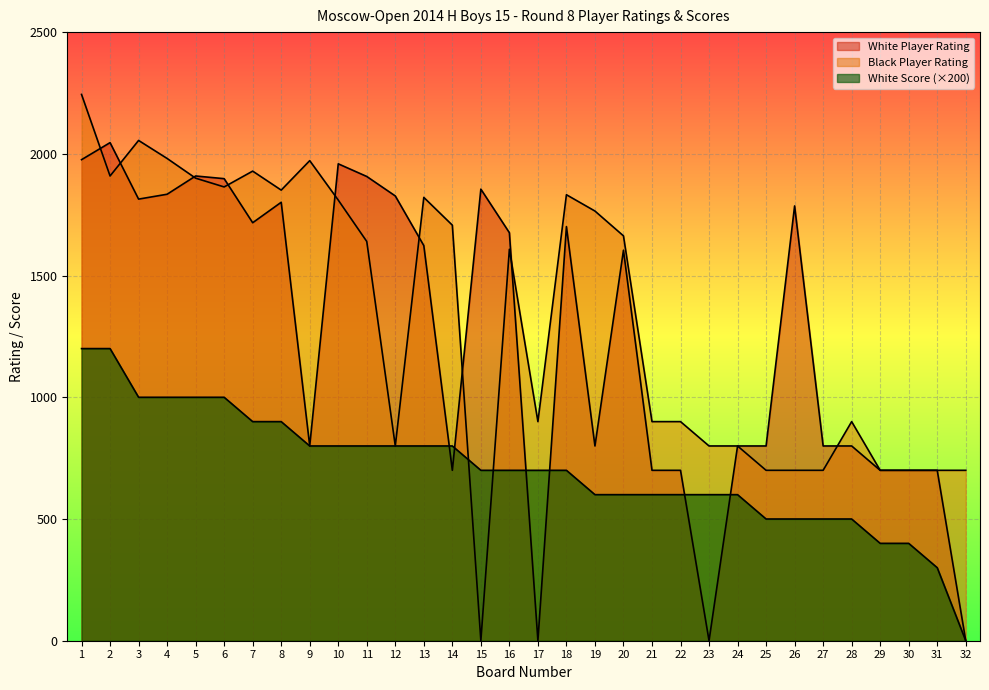

How many intersections are there between White Score and Black Player Rating?

2